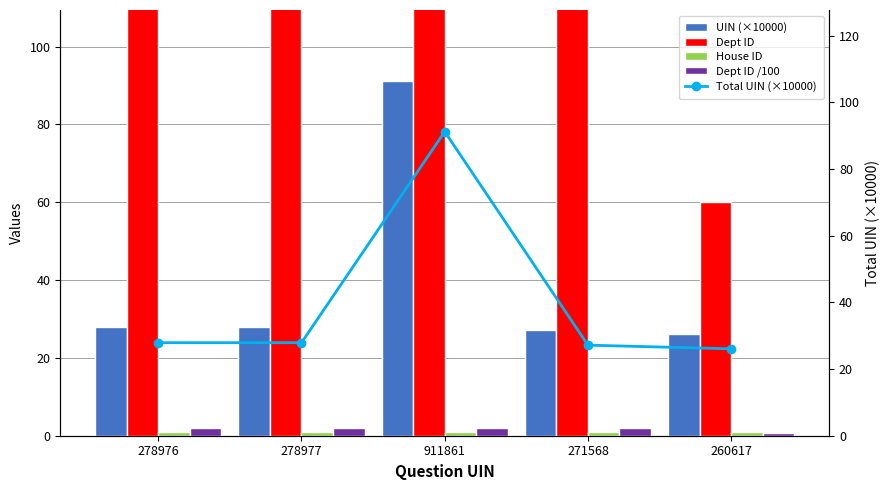

The value of Total UIN (×10000) at 271568 is 27.2. True or false?

True